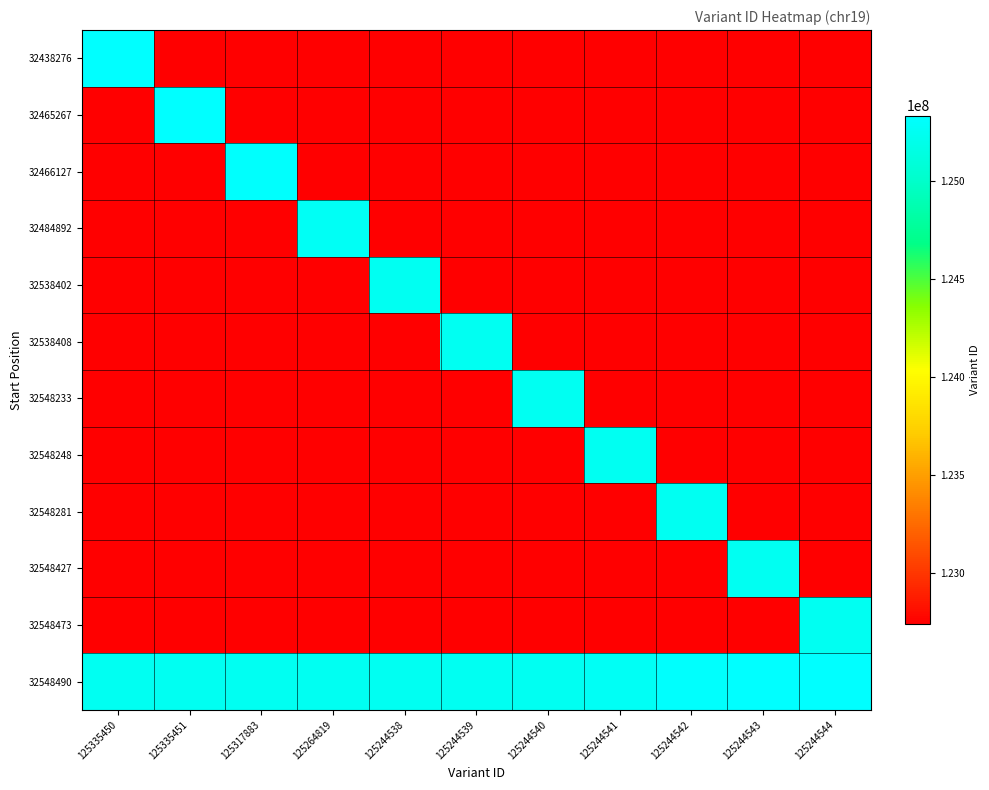

Reading left to right, what are all the values shown in this chart?

32438276: 125335450=125335450	125335451=0	125317883=0	125264819=0	125244538=0	125244539=0	125244540=0	125244541=0	125244542=0	125244543=0	125244544=0
32465267: 125335450=0	125335451=125335451	125317883=0	125264819=0	125244538=0	125244539=0	125244540=0	125244541=0	125244542=0	125244543=0	125244544=0
32466127: 125335450=0	125335451=0	125317883=125317883	125264819=0	125244538=0	125244539=0	125244540=0	125244541=0	125244542=0	125244543=0	125244544=0
32484892: 125335450=0	125335451=0	125317883=0	125264819=125264819	125244538=0	125244539=0	125244540=0	125244541=0	125244542=0	125244543=0	125244544=0
32538402: 125335450=0	125335451=0	125317883=0	125264819=0	125244538=125244538	125244539=0	125244540=0	125244541=0	125244542=0	125244543=0	125244544=0
32538408: 125335450=0	125335451=0	125317883=0	125264819=0	125244538=0	125244539=125244539	125244540=0	125244541=0	125244542=0	125244543=0	125244544=0
32548233: 125335450=0	125335451=0	125317883=0	125264819=0	125244538=0	125244539=0	125244540=125244540	125244541=0	125244542=0	125244543=0	125244544=0
32548248: 125335450=0	125335451=0	125317883=0	125264819=0	125244538=0	125244539=0	125244540=0	125244541=125244541	125244542=0	125244543=0	125244544=0
32548281: 125335450=0	125335451=0	125317883=0	125264819=0	125244538=0	125244539=0	125244540=0	125244541=0	125244542=125244542	125244543=0	125244544=0
32548427: 125335450=0	125335451=0	125317883=0	125264819=0	125244538=0	125244539=0	125244540=0	125244541=0	125244542=0	125244543=125244543	125244544=0
32548473: 125335450=0	125335451=0	125317883=0	125264819=0	125244538=0	125244539=0	125244540=0	125244541=0	125244542=0	125244543=0	125244544=125244544
32548490: 125335450=125244544	125335451=125244543	125317883=125244542	125264819=125244541	125244538=125244540	125244539=125244539	125244540=125244538	125244541=125264819	125244542=125317883	125244543=125335451	125244544=125335450